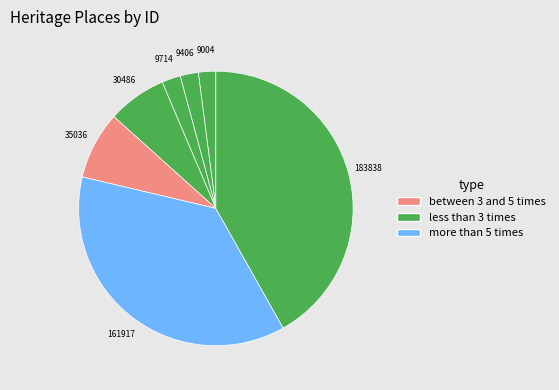

Is there any slice that represents more than half of the pie?

No